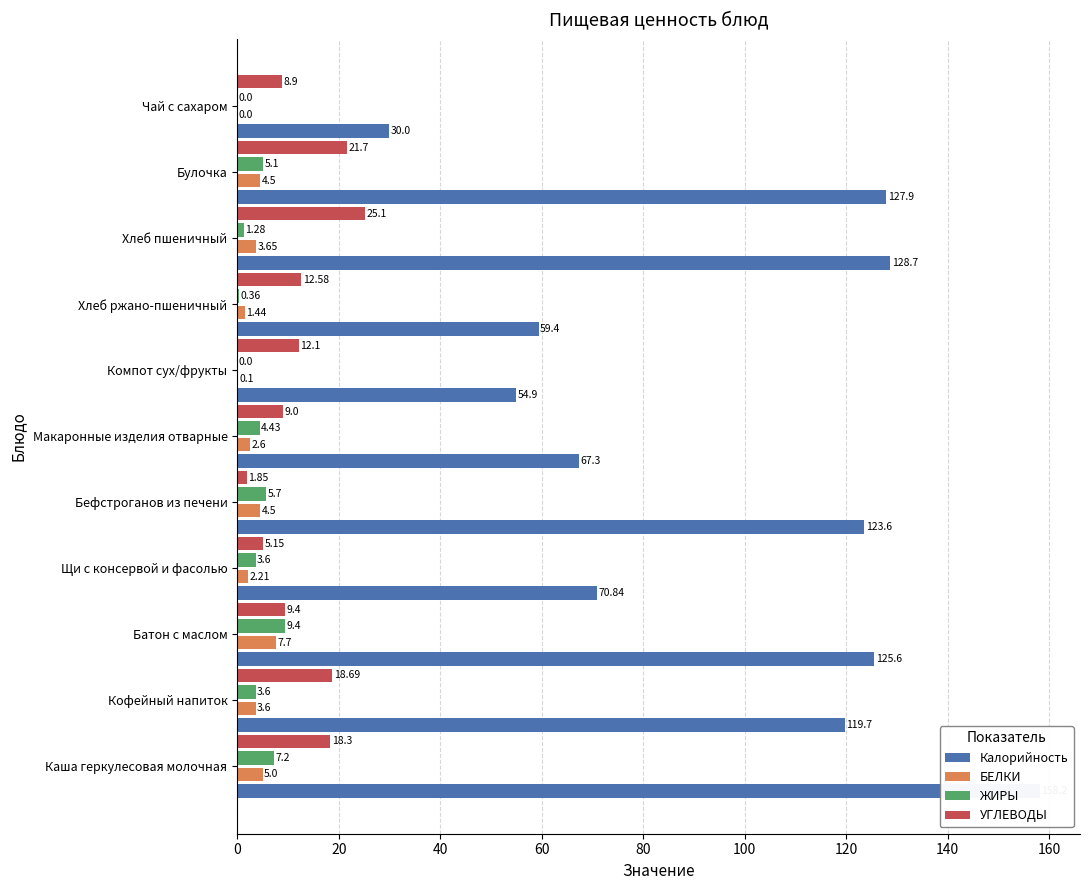

Reading left to right, extract all data points from this chart.

Калорийность: 158.2	119.7	125.6	70.8	123.6	67.3	54.9	59.4	128.7	127.9	30.0
БЕЛКИ: 5.0	3.6	7.7	2.2	4.5	2.6	0.1	1.4	3.6	4.5	0.0
ЖИРЫ: 7.2	3.6	9.4	3.6	5.7	4.4	0.0	0.4	1.3	5.1	0.0
УГЛЕВОДЫ: 18.3	18.7	9.4	5.2	1.9	9.0	12.1	12.6	25.1	21.7	8.9